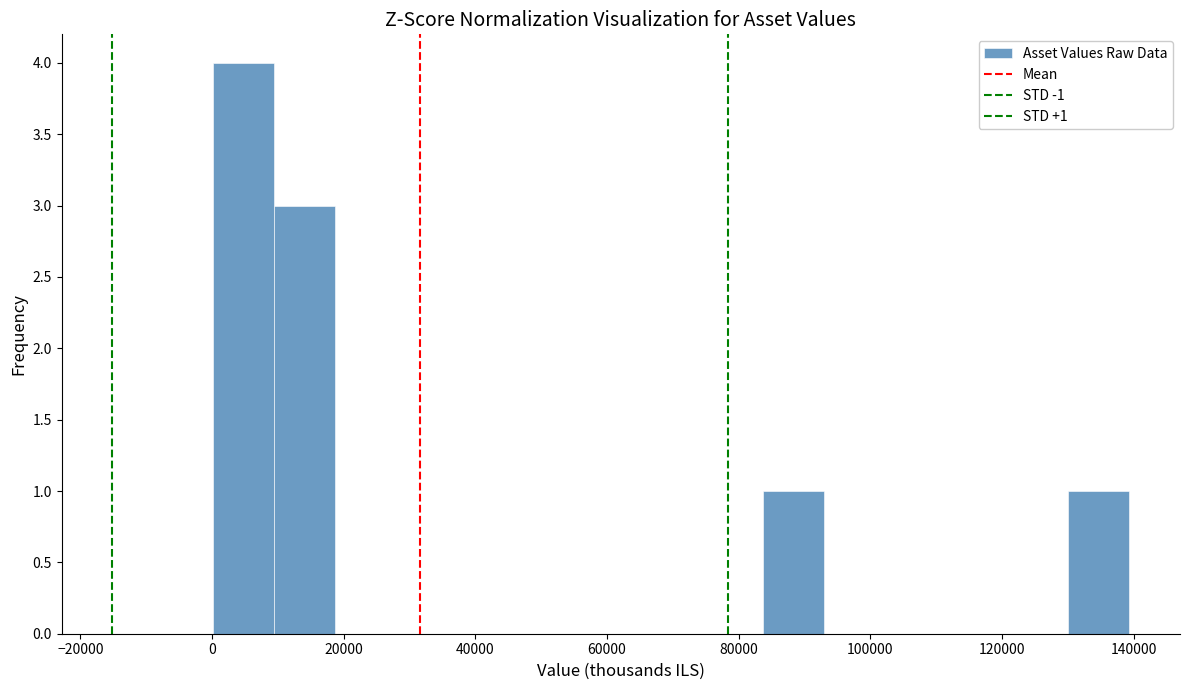

Over which range of the x-axis is the bar tallest?

0 to 10000